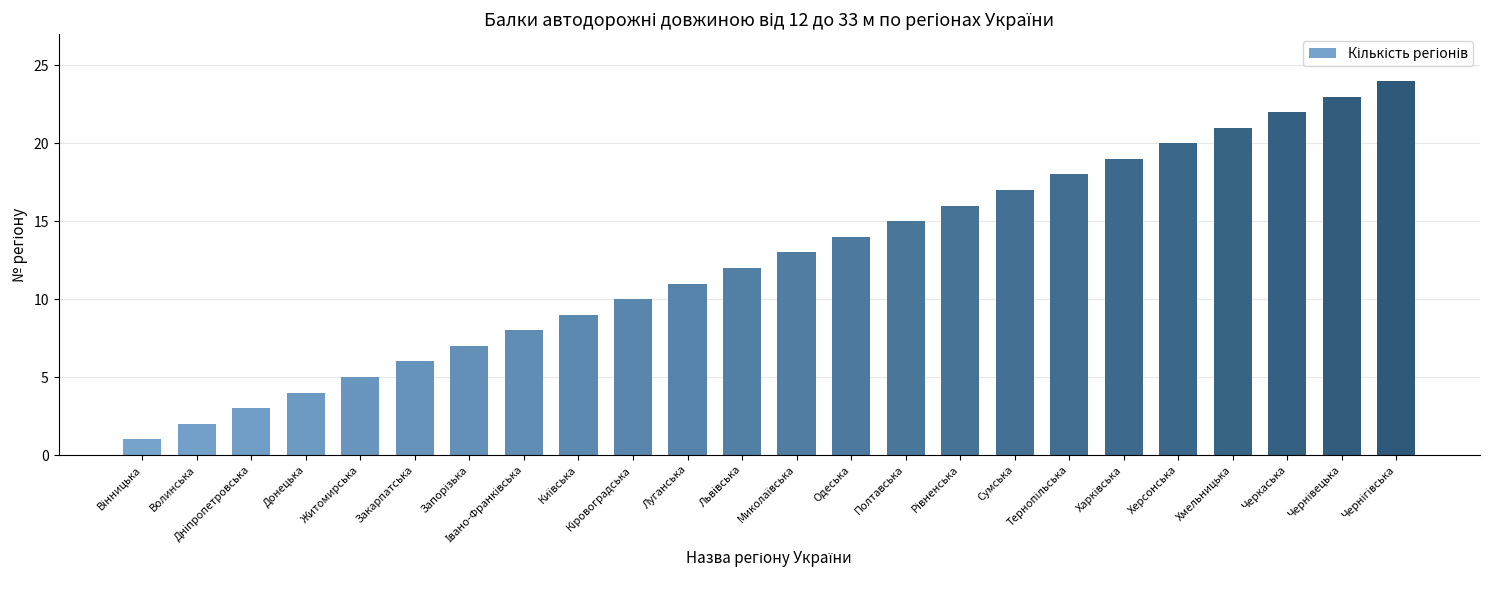

What is the label of the 19th bar from the right?

Закарпатська